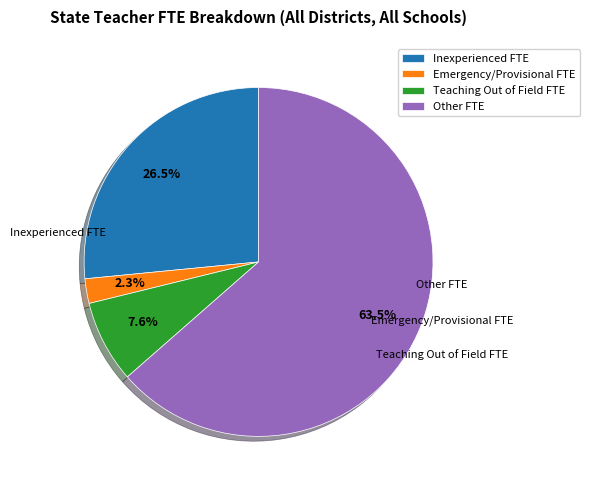

How many slices are in this pie chart?

4